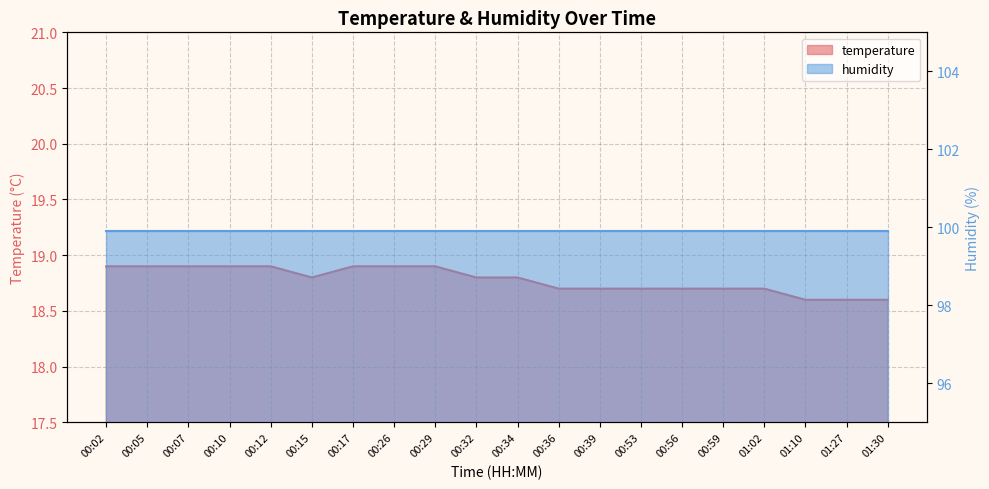

What is the difference between the maximum and minimum values?

0.3